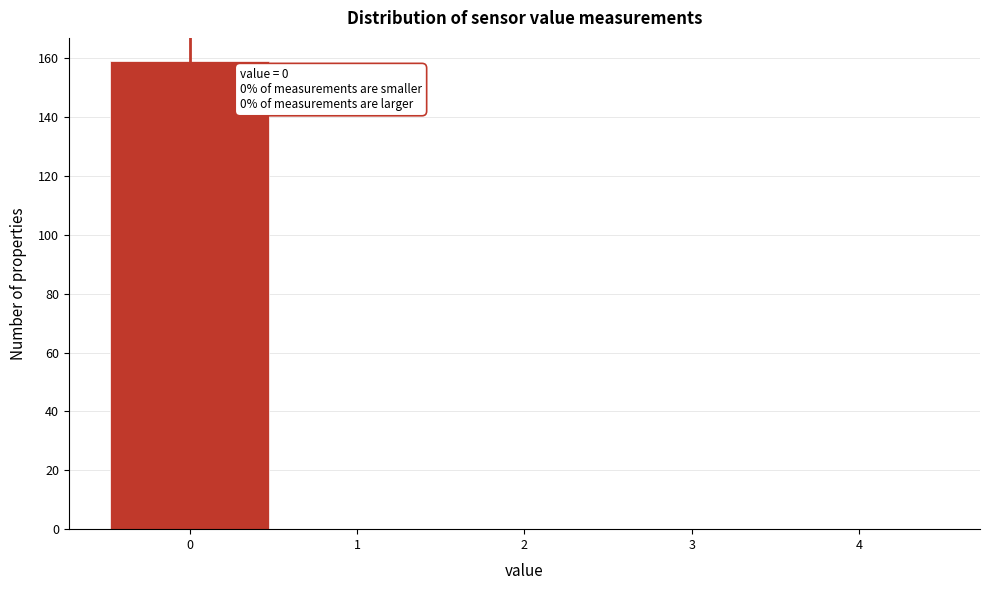

Over which range of the x-axis is the bar tallest?

-0.5 to 0.5